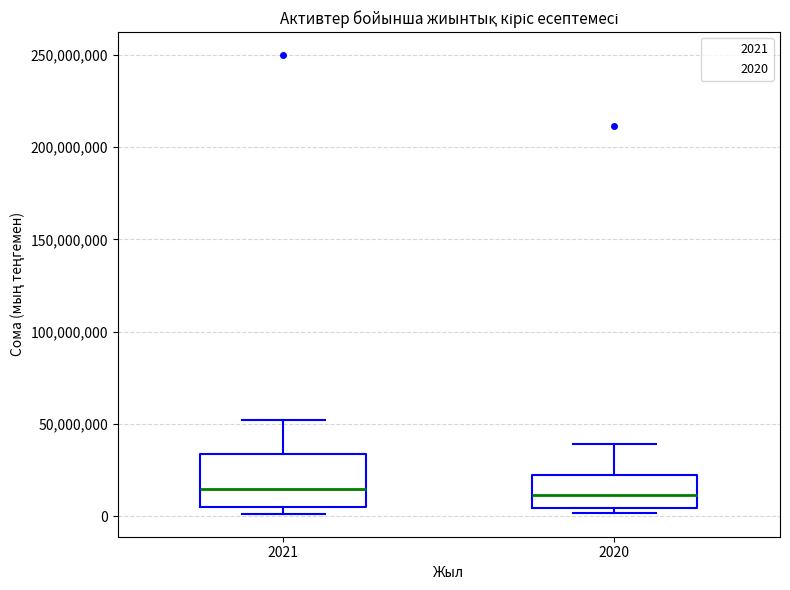

Where is the lower edge of the box at x = 2020 on the y-axis? The values are not printed on the chart, so give them approximately, as read against the axis.

5000000